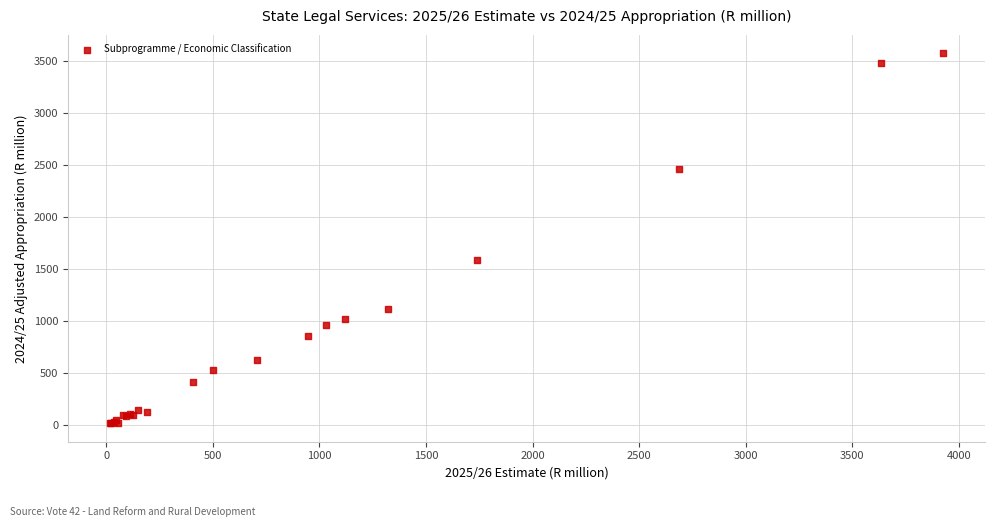

What Y value in the scatter plot is closest to 1797?

1588.9